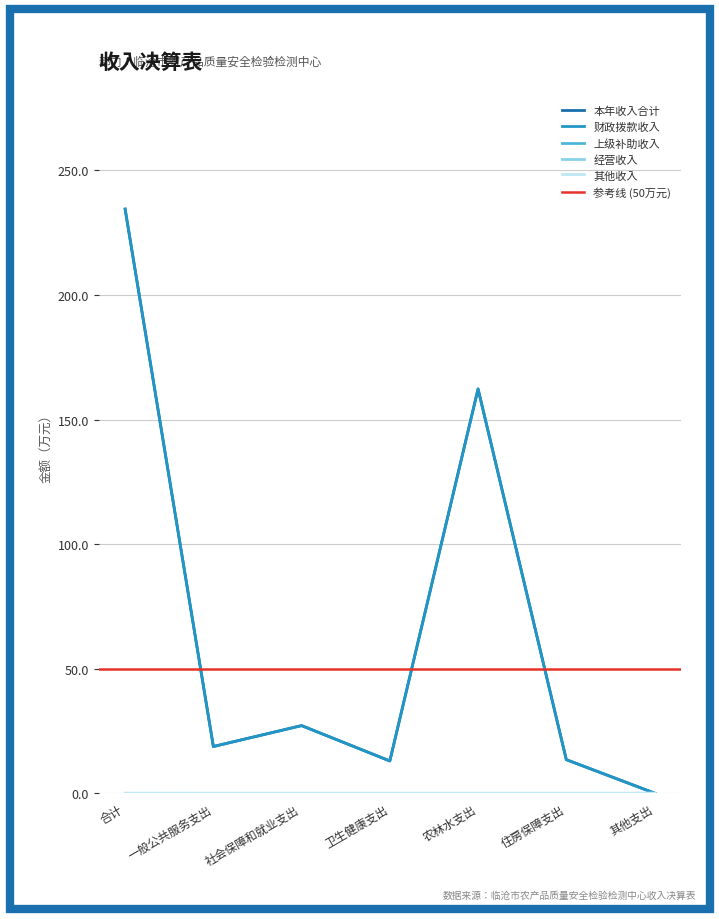

What position from the right is 住房保障支出?

2